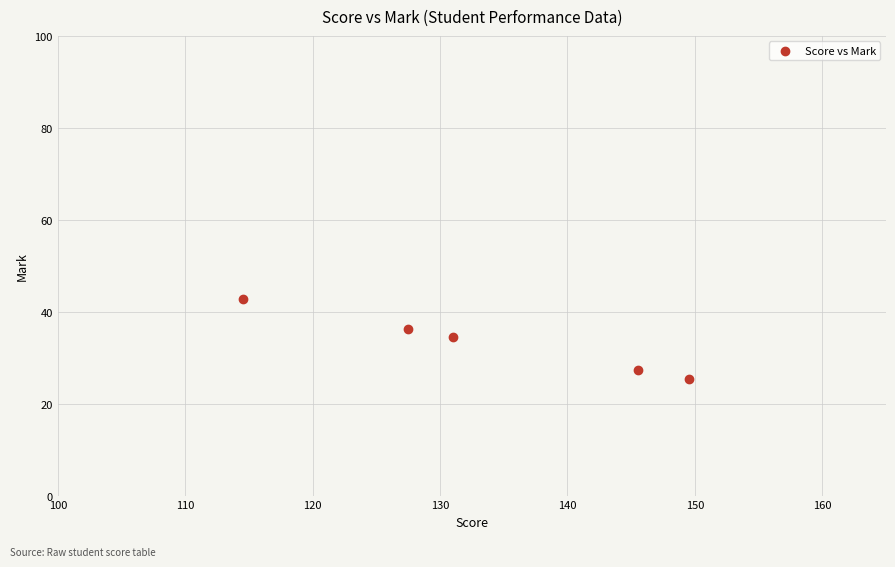

What is the range of X values (max minus min)?

35.0